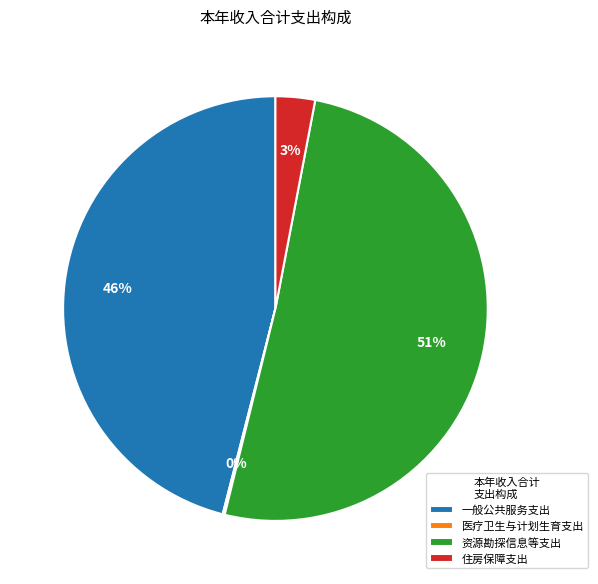

Which slice is the largest?

资源勘探信息等支出